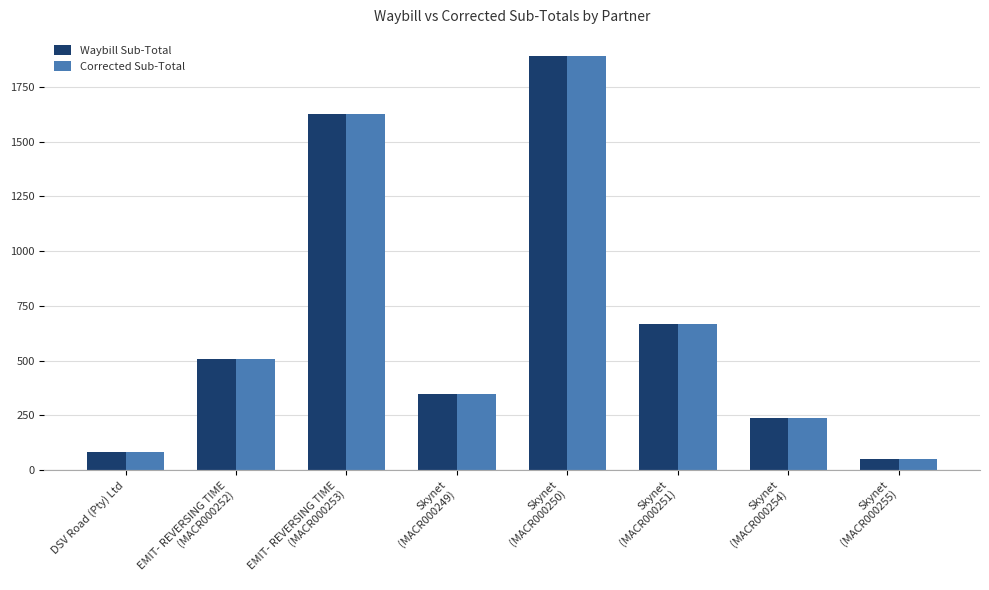

Where is Waybill Sub-Total nearest to the value 972?

Skynet
(MACR000251)